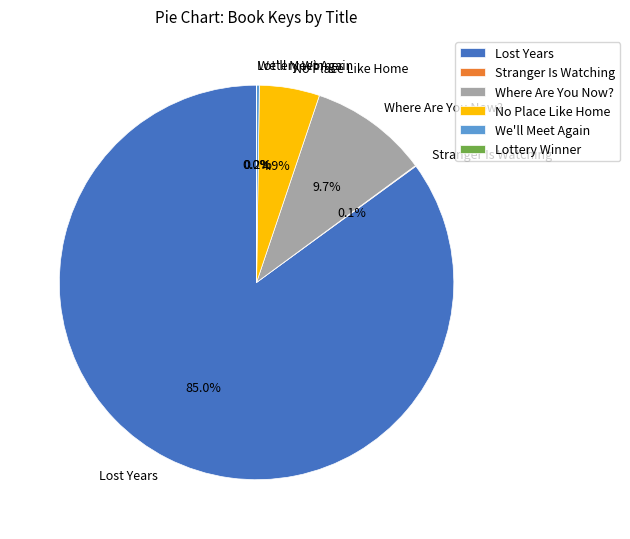

Is there a majority slice in this chart?

Yes